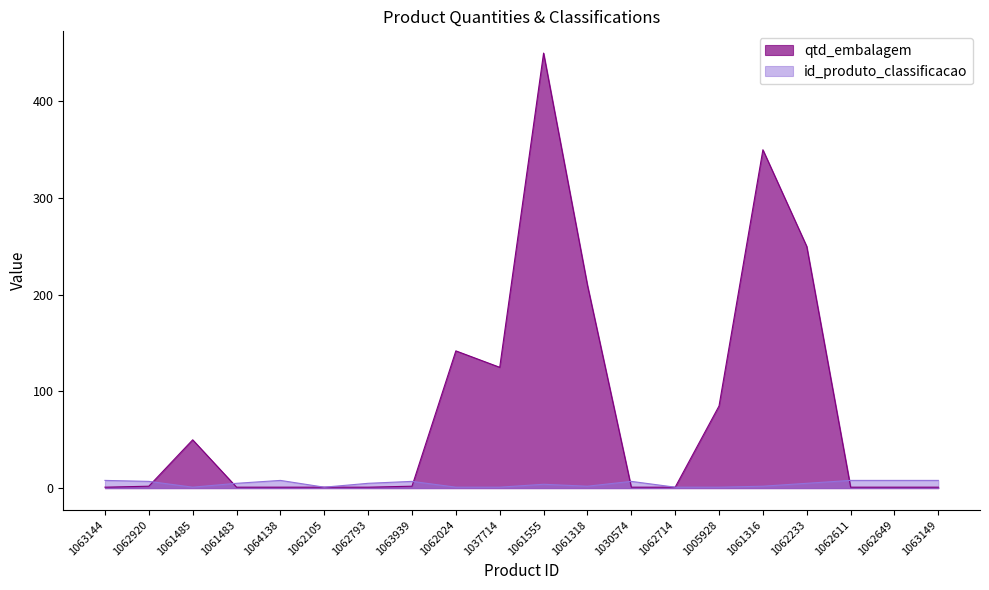

The qtd_embalagem series shows 2 at 1062611. True or false?

False